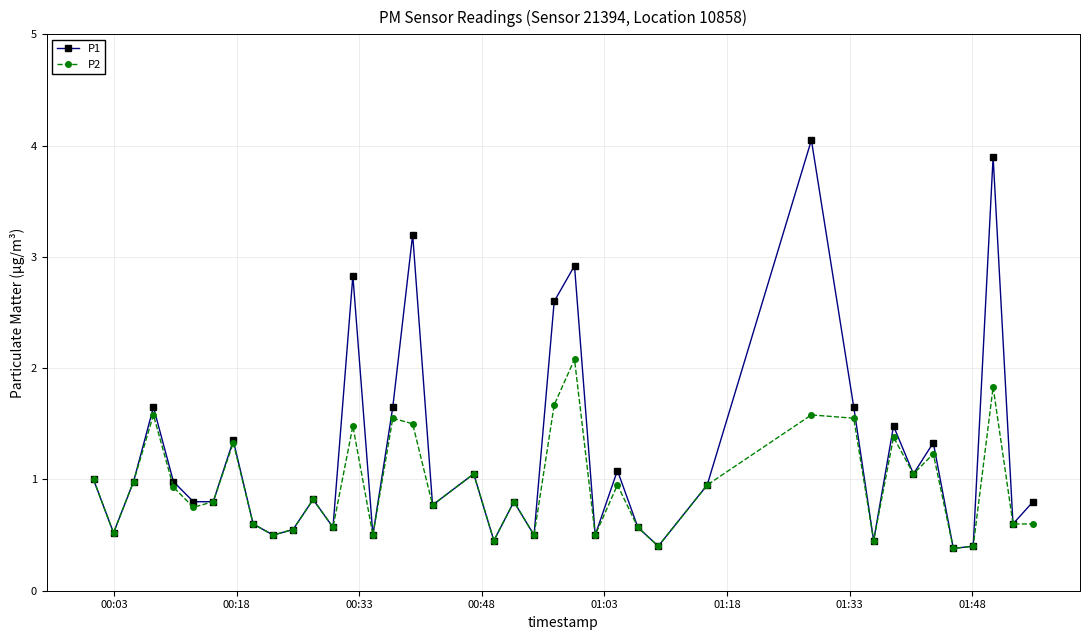

How many lines are shown in the chart?

2